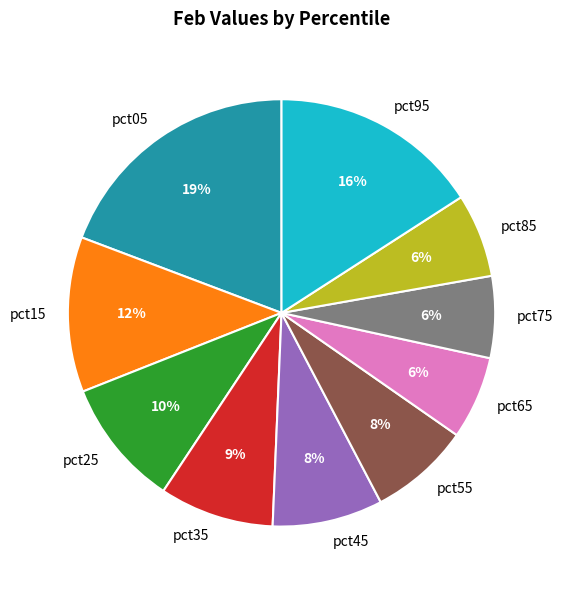

To the nearest percent, what is the difference between the largest and smallest slice percentages?

13%